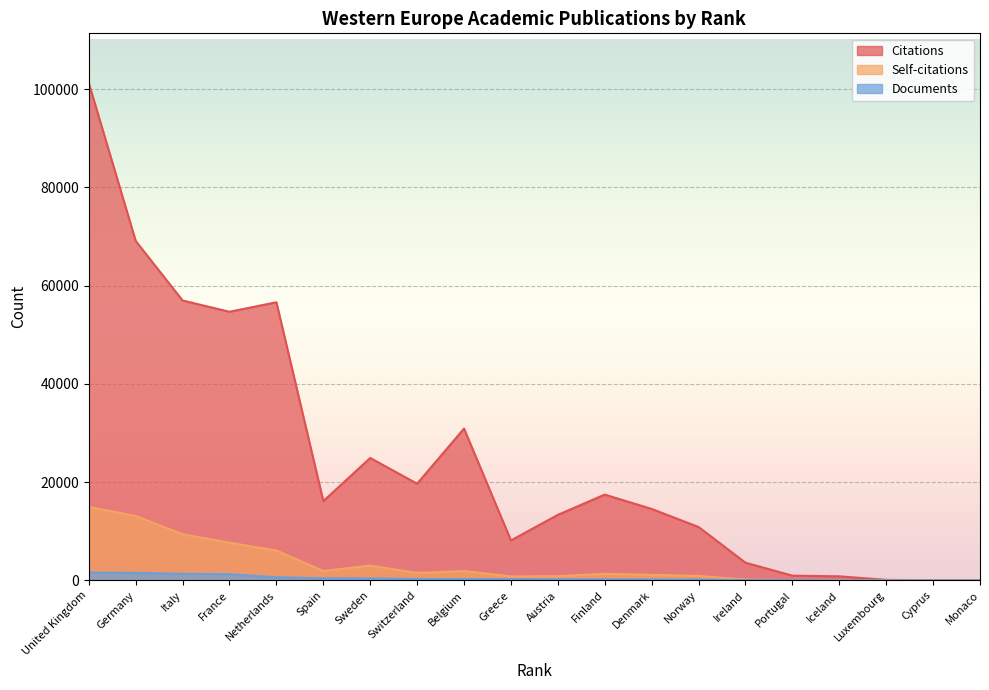

Which label corresponds to the largest value in the chart?

United Kingdom